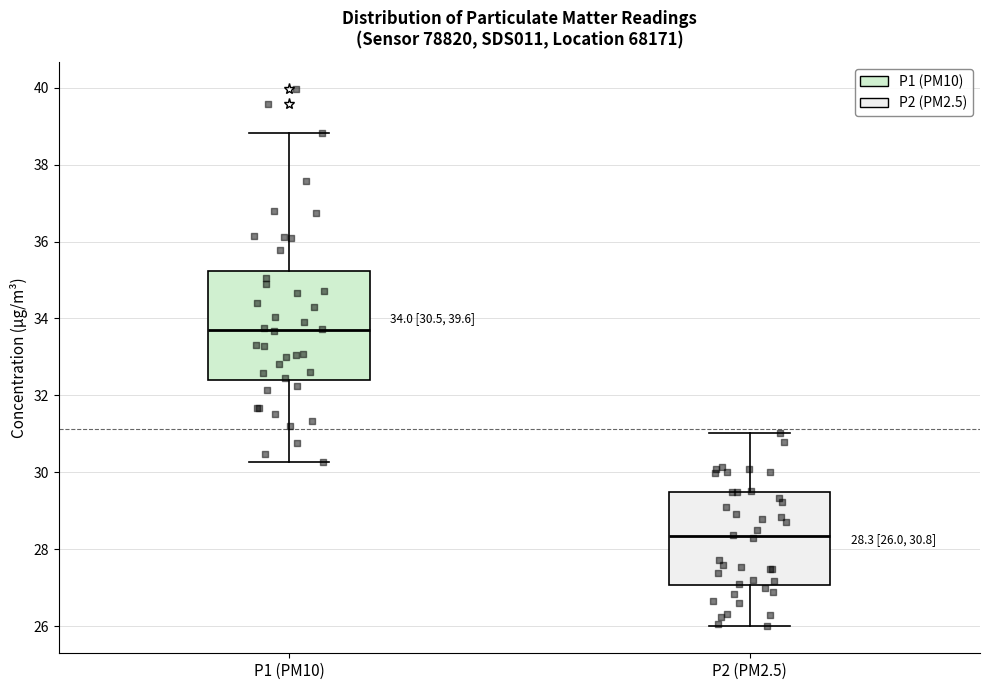

Which box is the tallest, from its lower edge to its upper edge?

P1 (PM10)